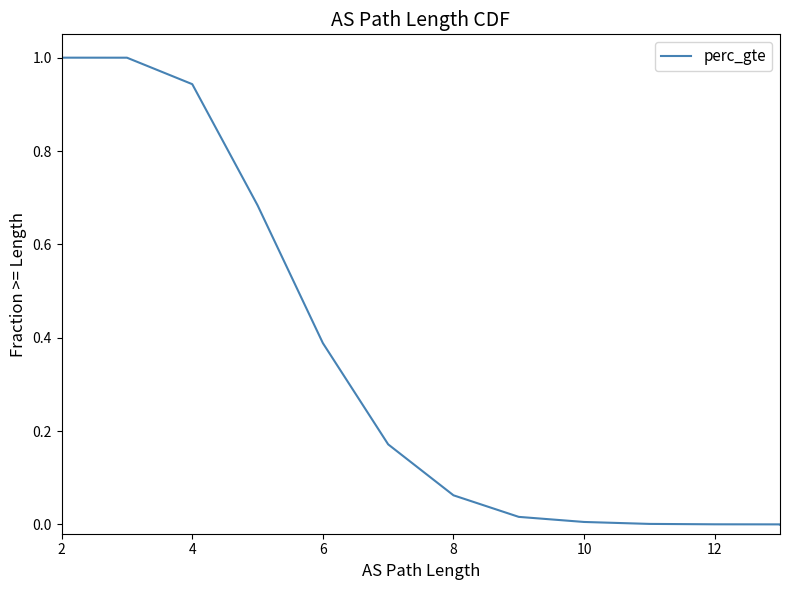

What is the maximum value shown in the chart?

1.0